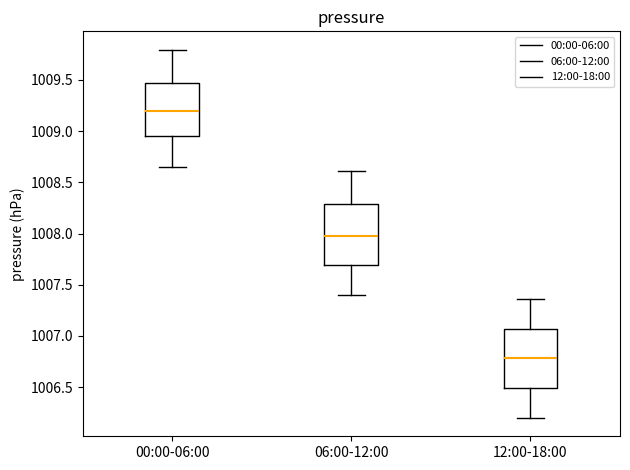

Where does the median line of the box for 06:00-12:00 sit on the y-axis? The values are not printed on the chart, so give them approximately, as read against the axis.

1008.00